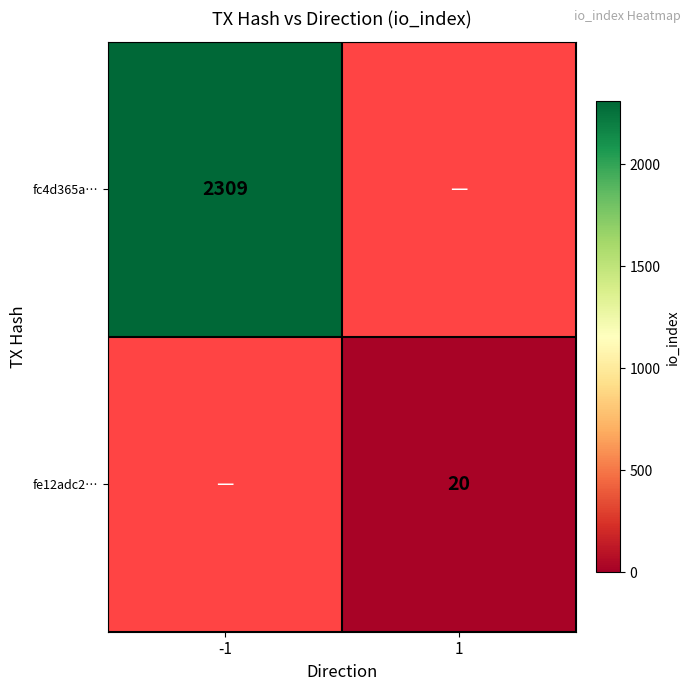

What is the maximum value shown in the chart?

2309.0